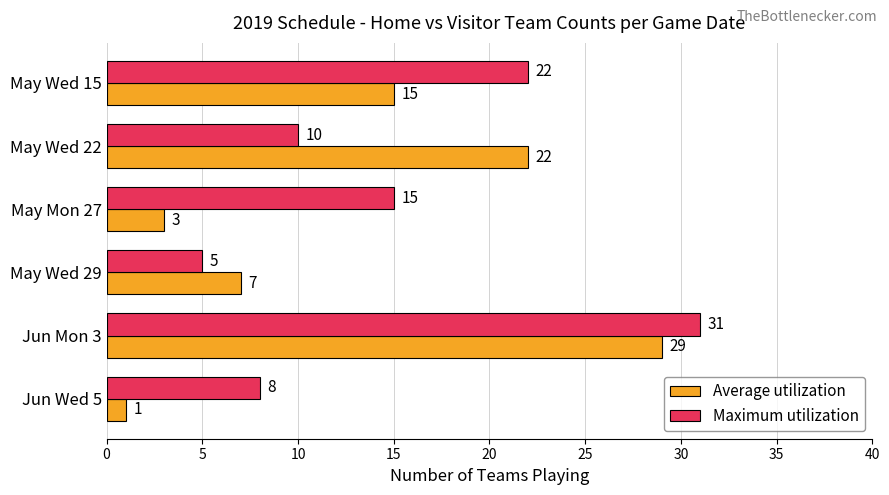

List the labels in order of Maximum utilization value, largest first.

Jun Mon 3, May Wed 15, May Mon 27, May Wed 22, Jun Wed 5, May Wed 29